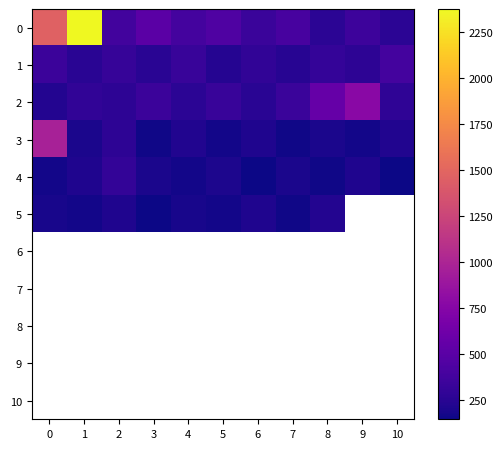

How many distinct data groups are displayed?

11